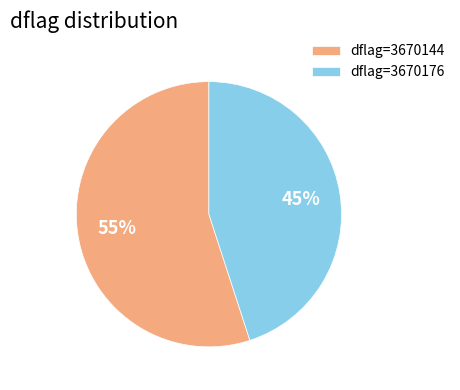

The dflag=3670176 slice represents 38% of the pie. True or false?

False